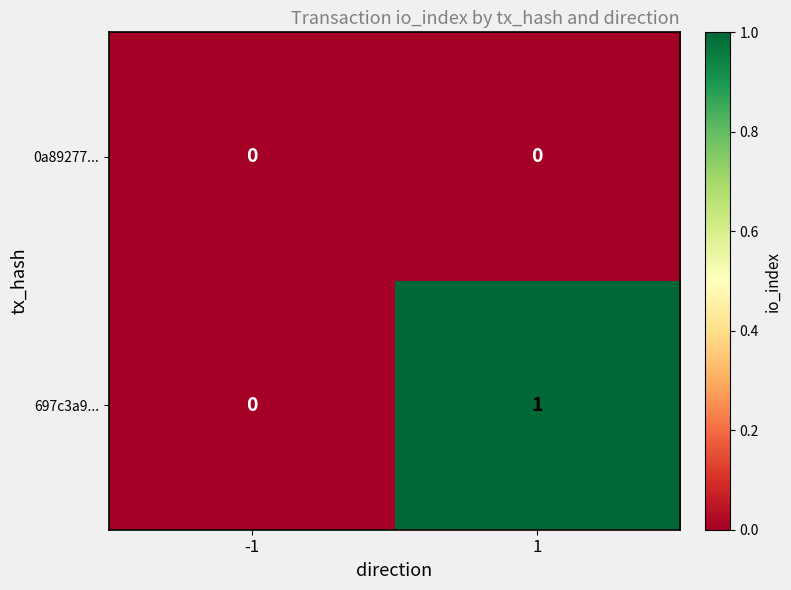

At 1, list the series in order from largest to smallest.

697c3a9..., 0a89277...